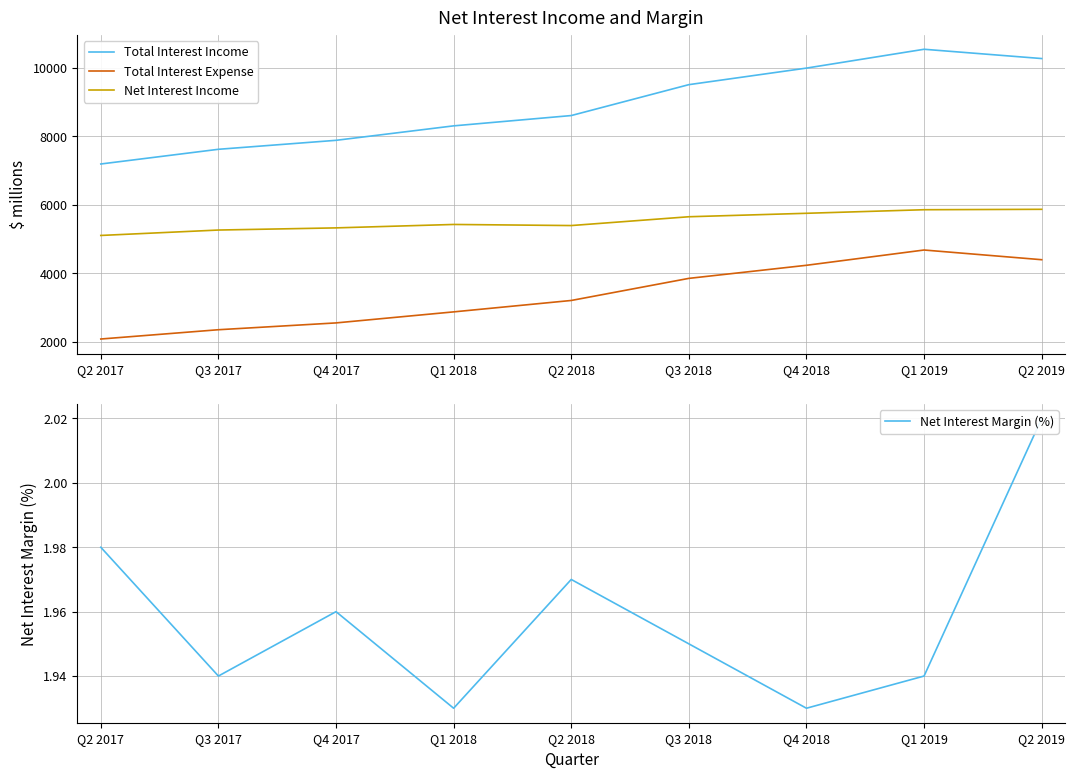

Rank the series by their average value, from highest to lowest.

Total Interest Income, Net Interest Income, Total Interest Expense, Net Interest Margin (%)